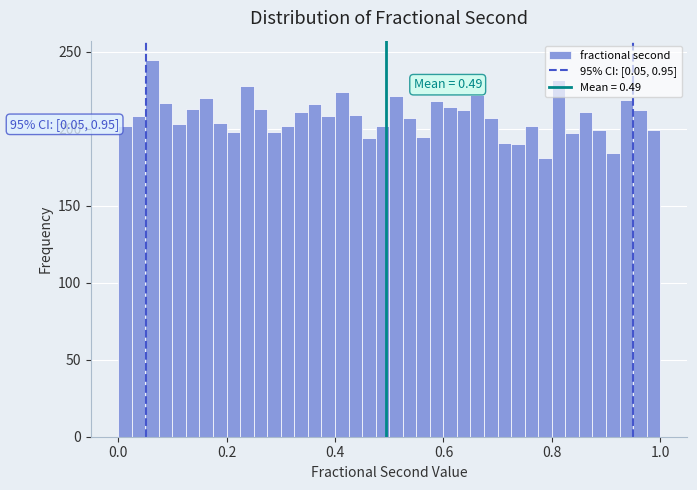

Read against the x-axis, roughly where is the centre of the tallest bar?

0.06